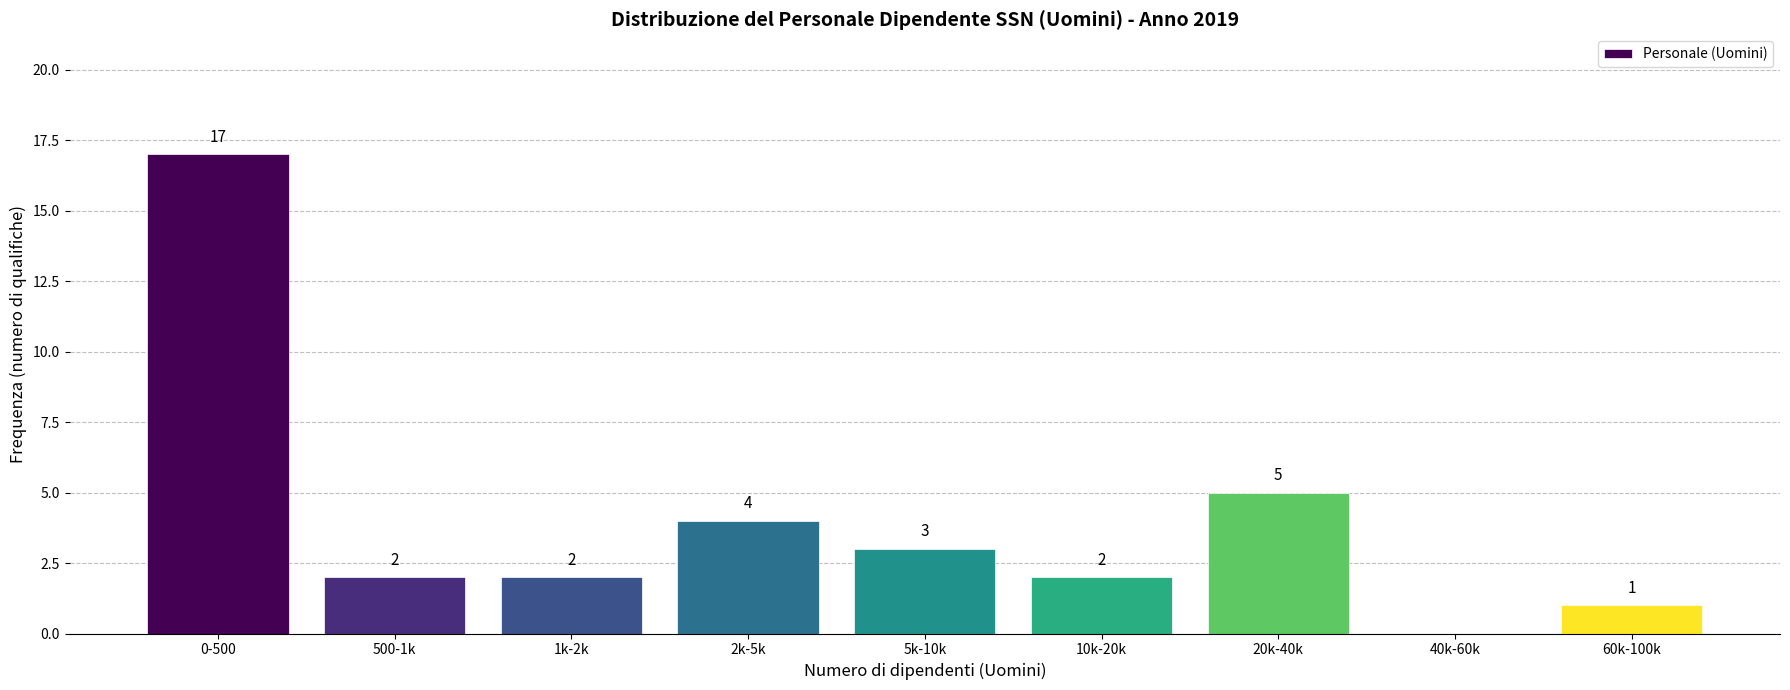

Reading left to right, what are all the values shown in this chart?

0-500=17	500-1k=2	1k-2k=2	2k-5k=4	5k-10k=3	10k-20k=2	20k-40k=5	40k-60k=0	60k-100k=1